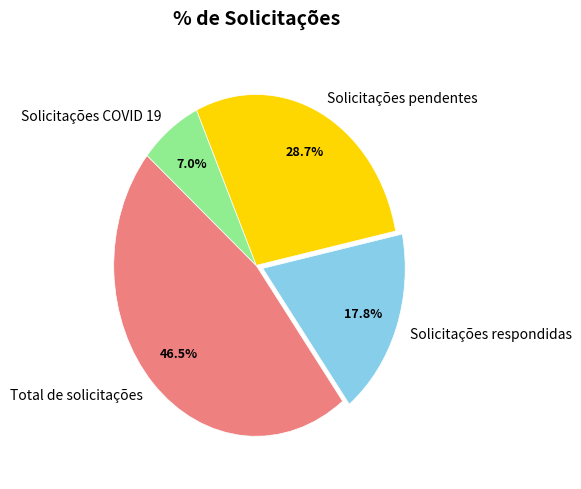

True or false: Solicitações COVID 19 accounts for 7% of the total.

True